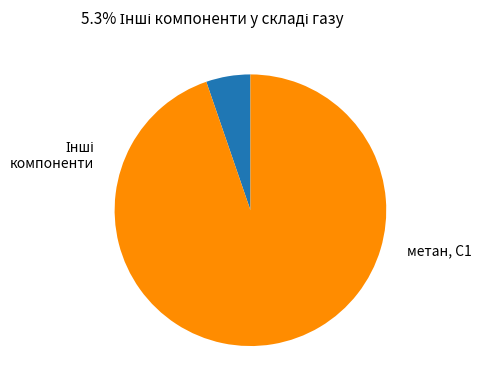

How many slices are in this pie chart?

2